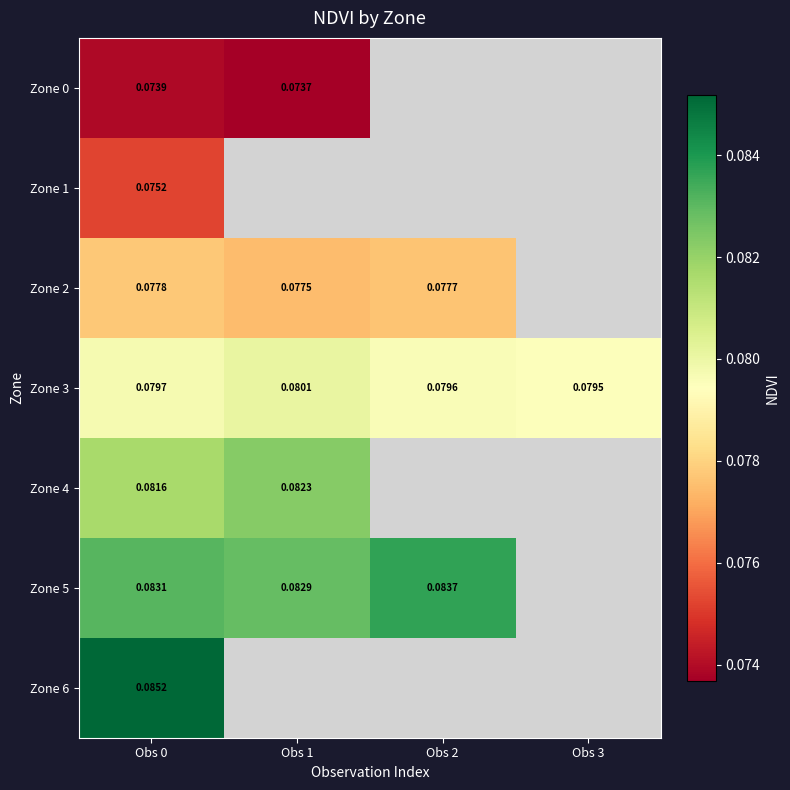

Is the value of Zone 2 at Obs 2 greater than the value of Zone 3 at Obs 2?

No